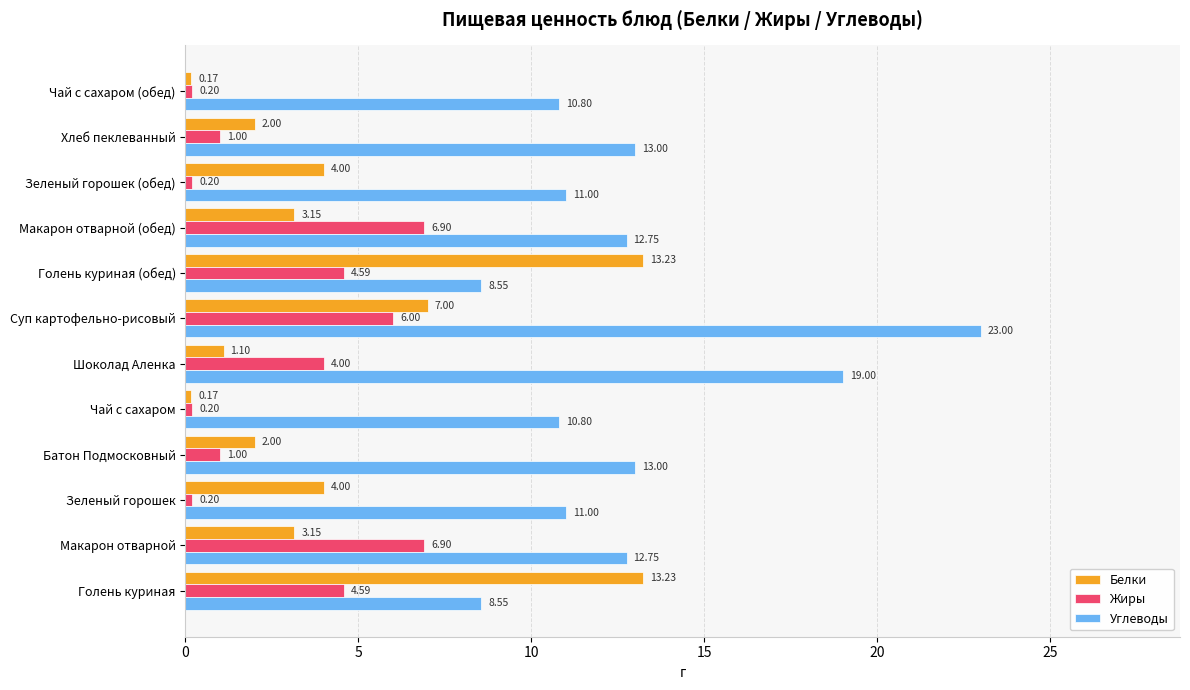

Rank the series at Макарон отварной (обед) from lowest to highest value.

Белки, Жиры, Углеводы